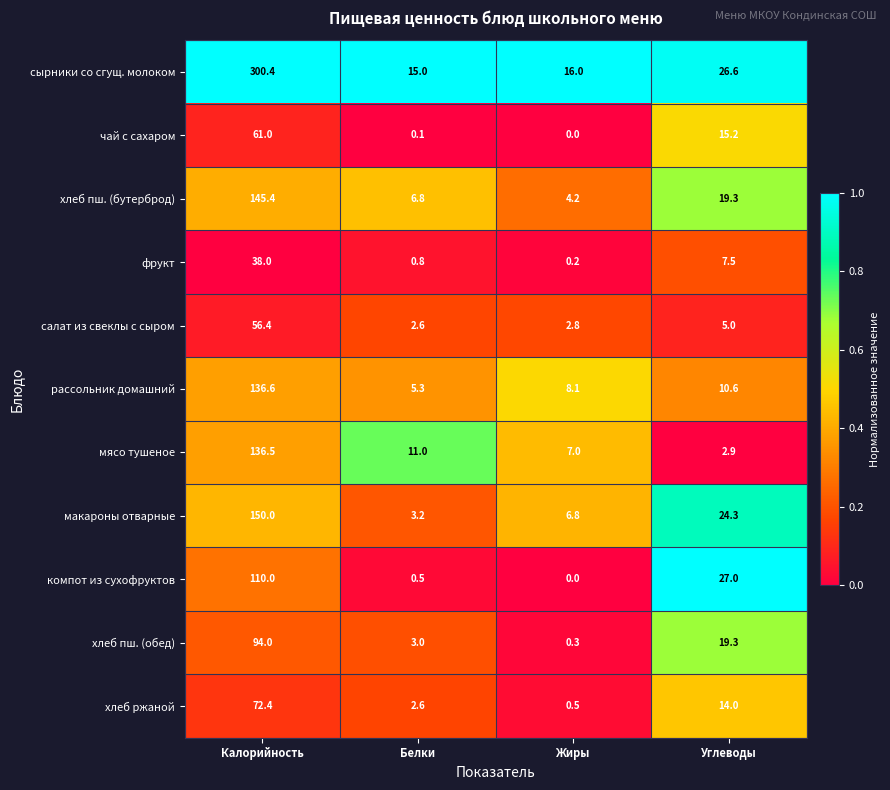

Is it true that сырники со сгущ. молоком equals 15.0 at Белки?

True